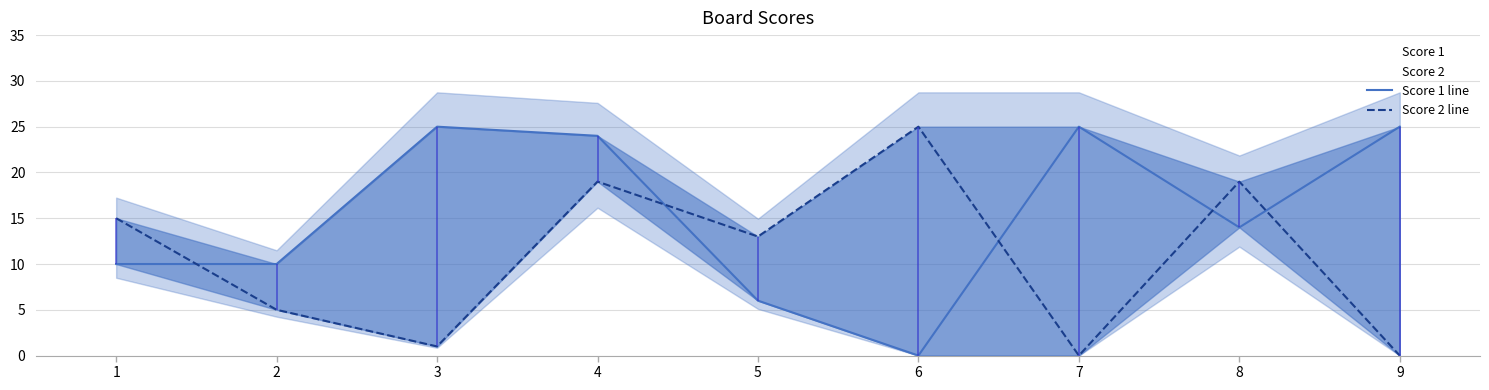

Where do Score 2 line and Score 1 line first cross each other?

1 and 2